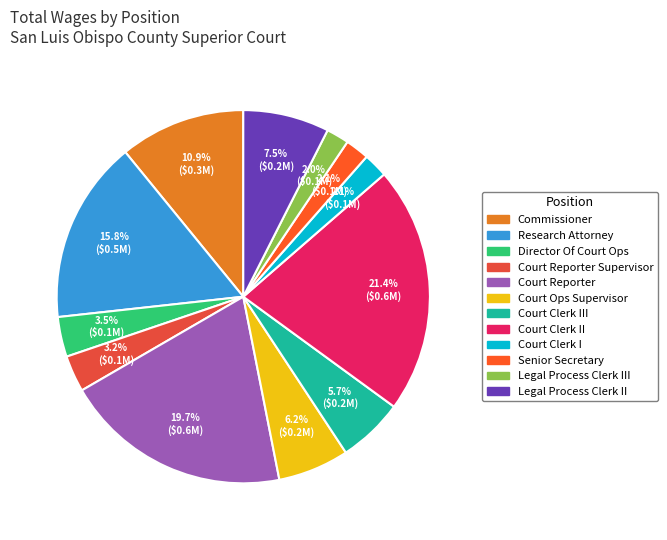

Which category has the biggest portion of the pie?

Court Clerk II